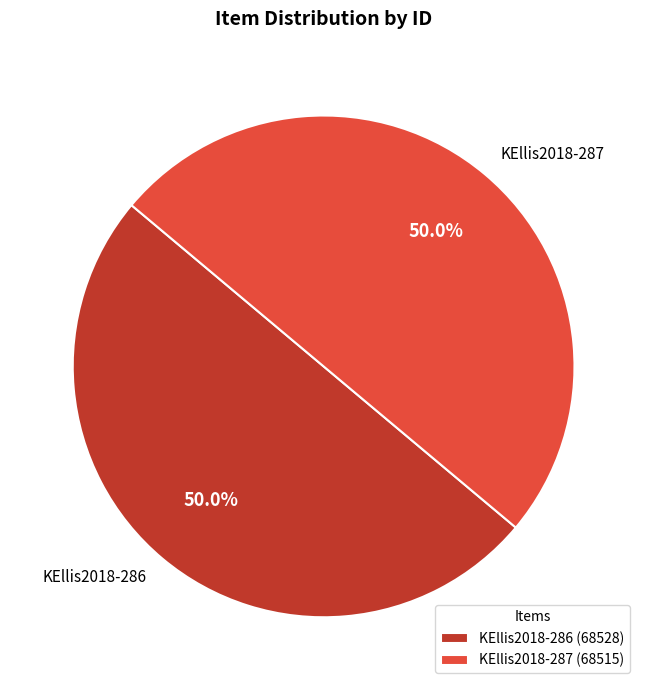

How many segments does this pie chart have?

2